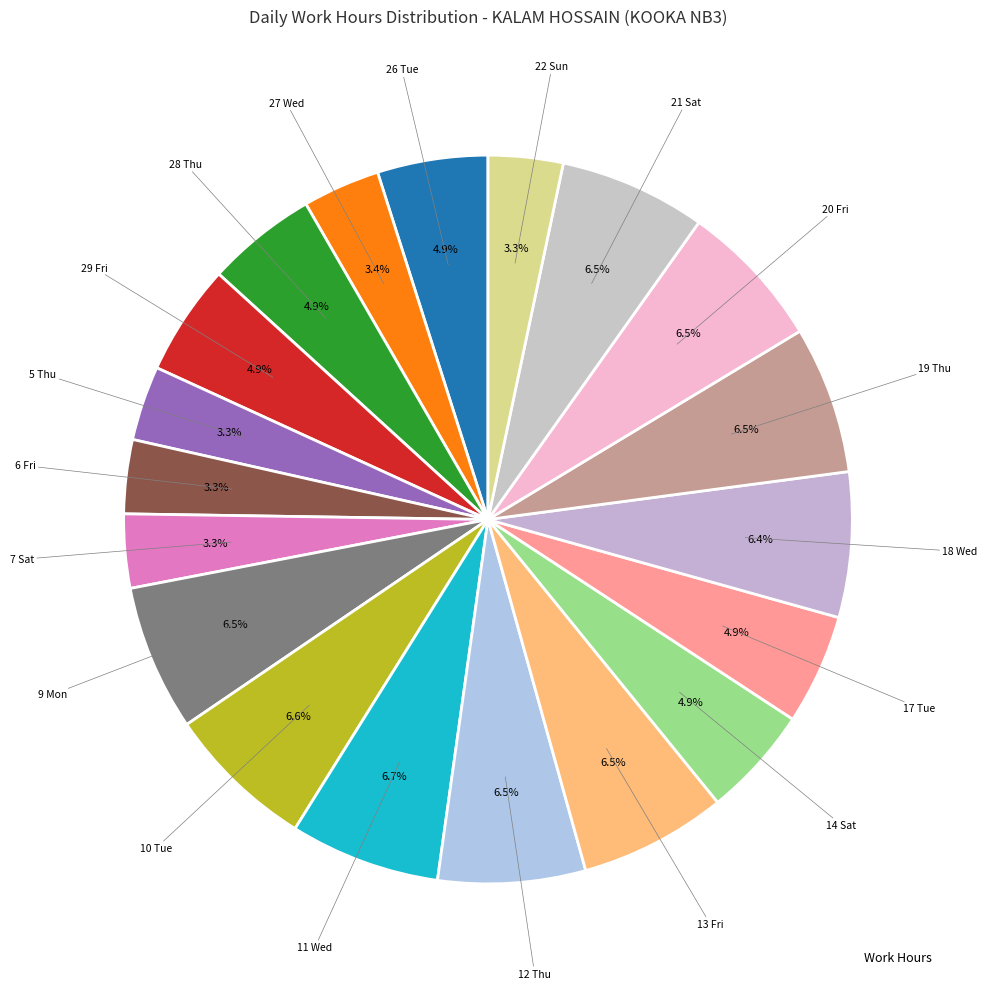

How many segments does this pie chart have?

19